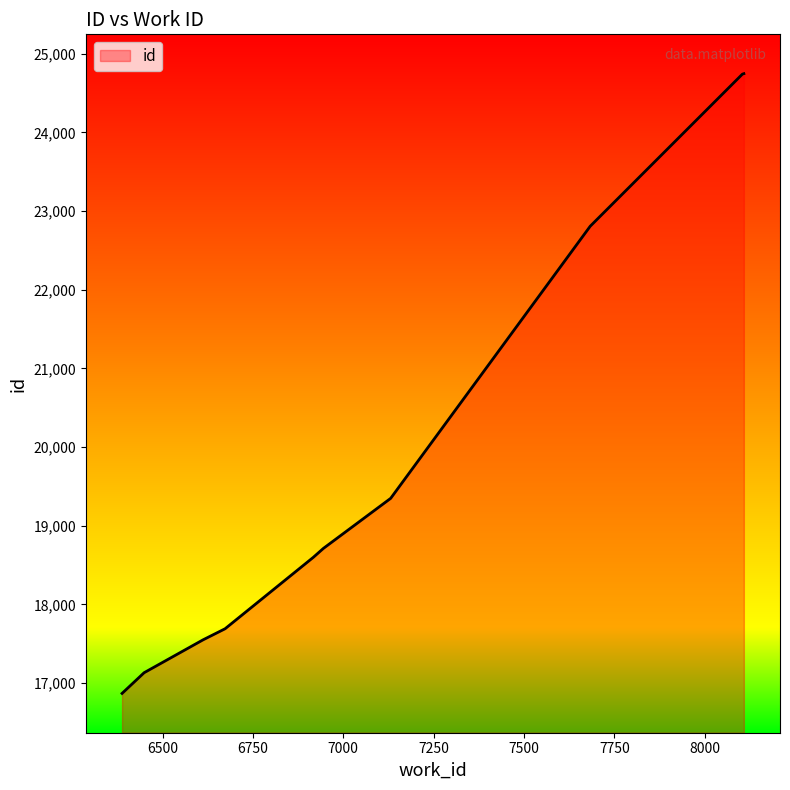

What is the sum of all values?

198194